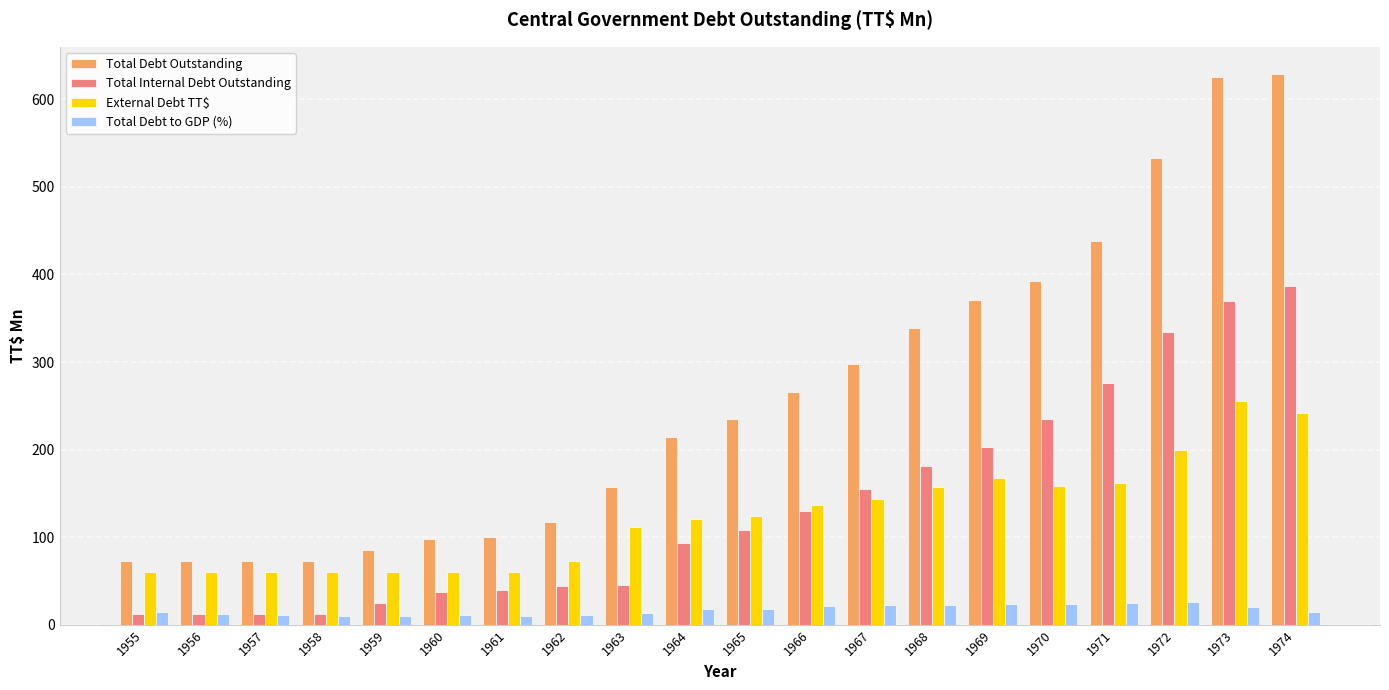

Is the value of Total Internal Debt Outstanding at 1967 greater than the value of Total Debt Outstanding at 1961?

Yes